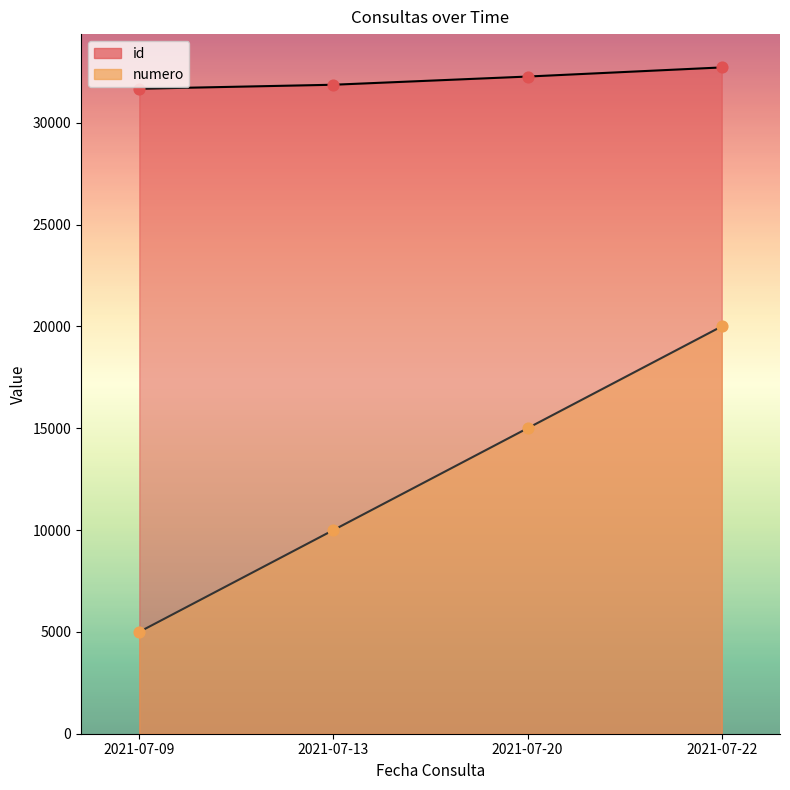

Which series has the largest total across all categories?

id